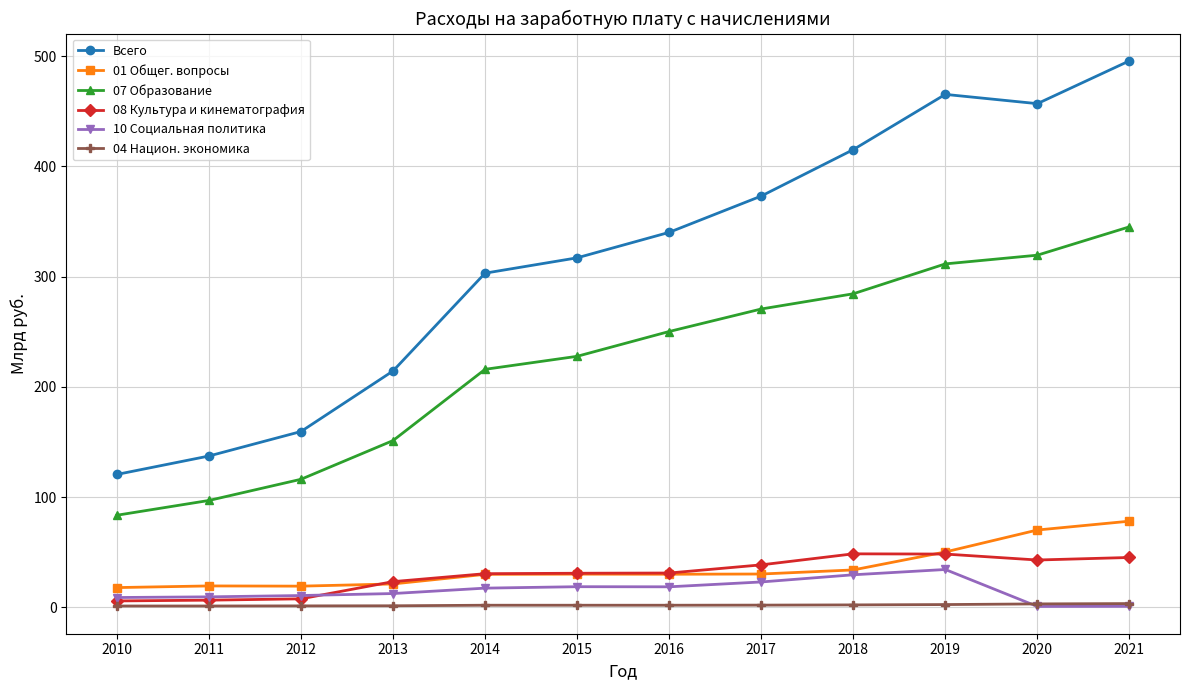

What is the value of the 08 Культура и кинематография point at the 4th from the left?

23.4